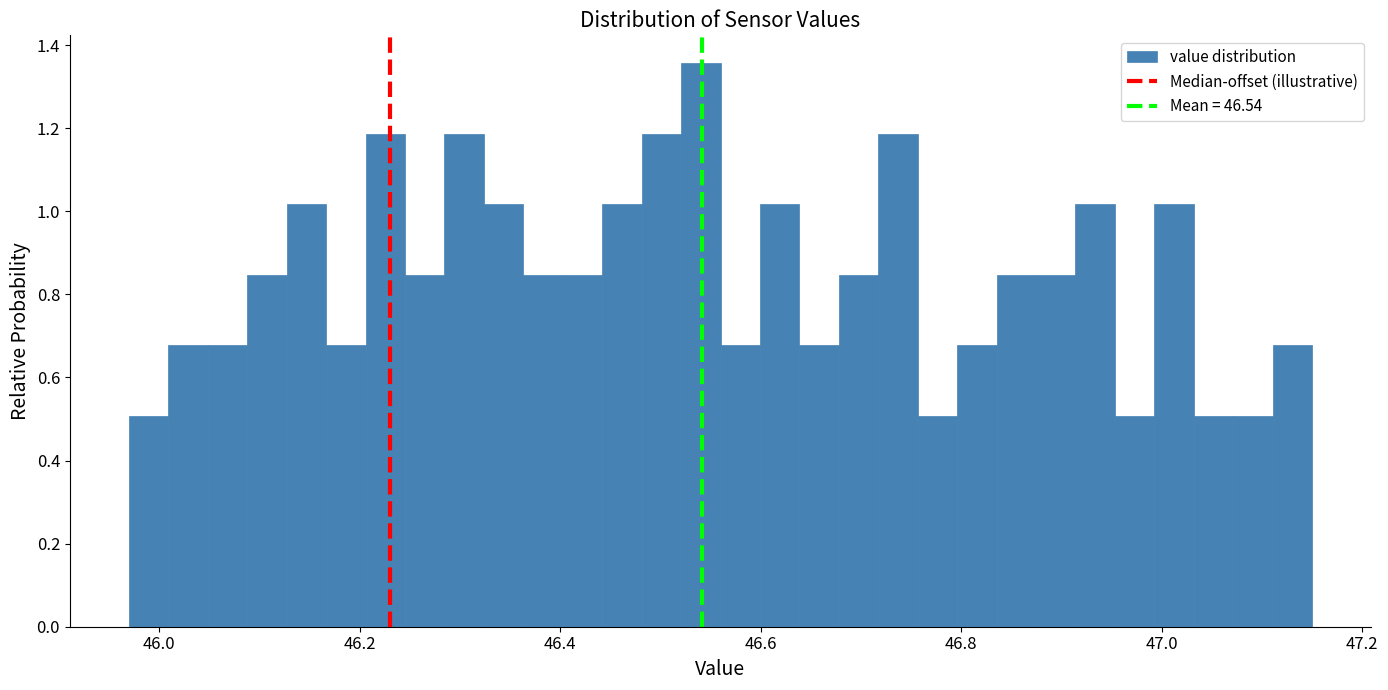

Around what value on the x-axis is the tallest bar? Give the approximate position of its centre, as read against the axis.

46.54